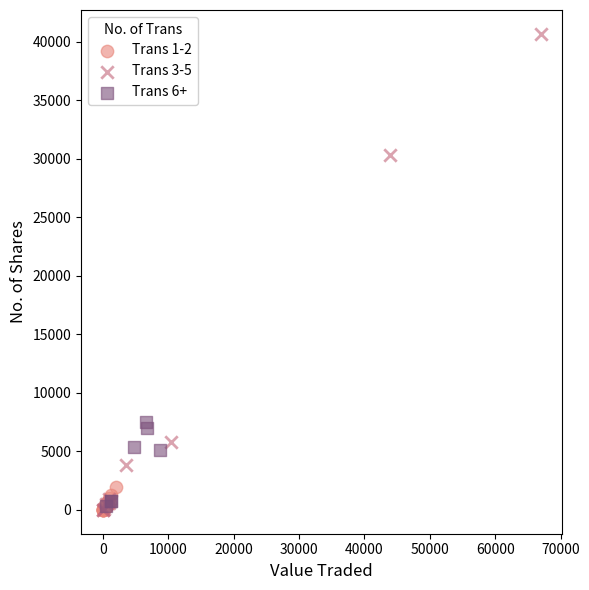

What are all the series names shown in the legend?

Trans 1-2, Trans 3-5, Trans 6+